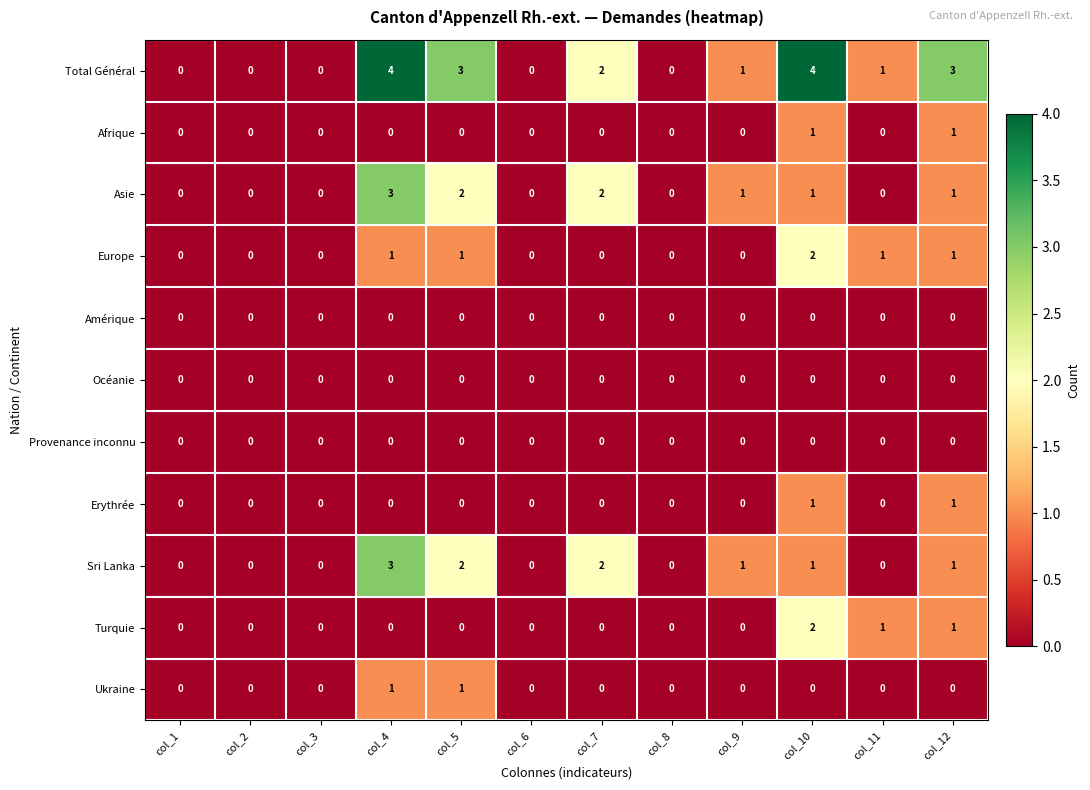

The Sri Lanka series shows 0 at col_11. True or false?

True